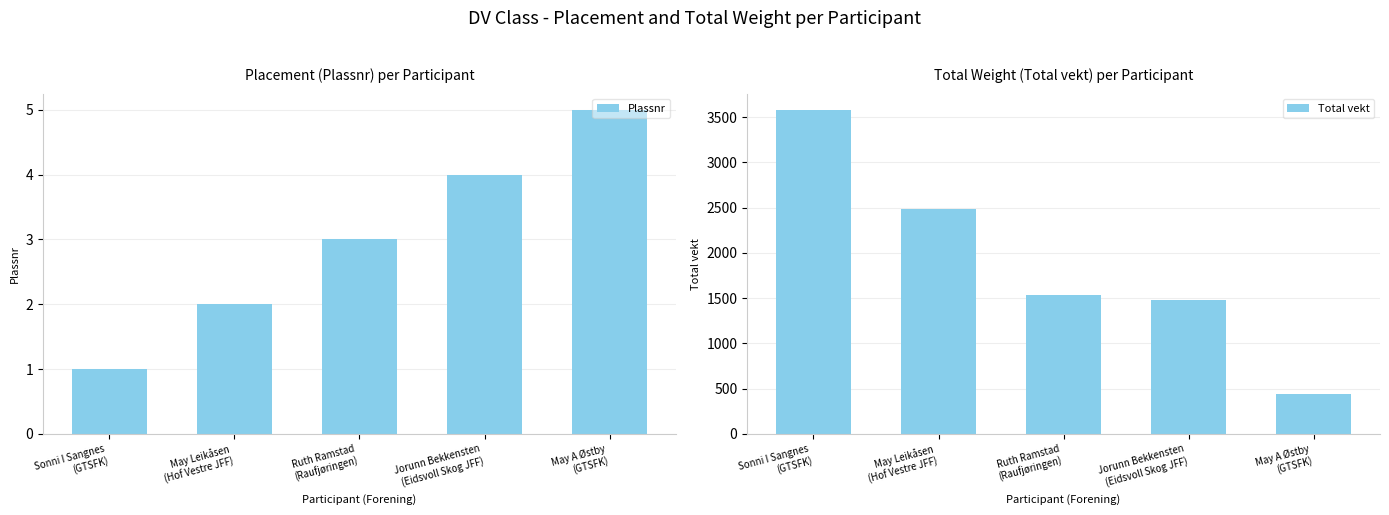

Reading right to left, extract all data points from this chart.

Plassnr: 5	4	3	2	1
Total vekt: 445	1475	1530	2490	3580